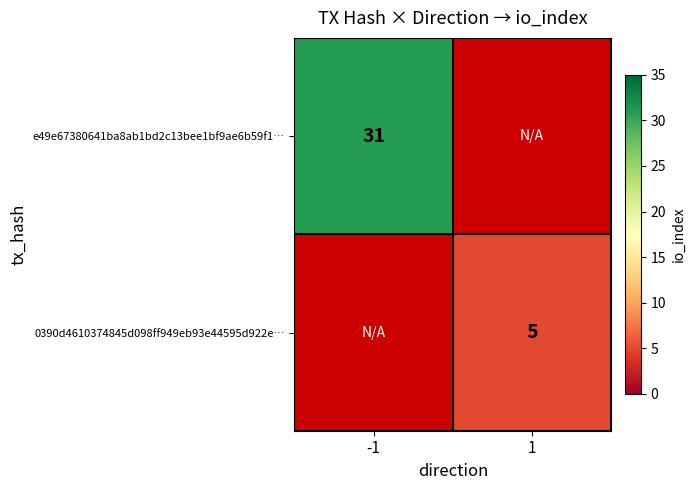

Is it true that 0390d4610374845d098ff949eb93e44595d922e… equals 1.5 at 1?

False